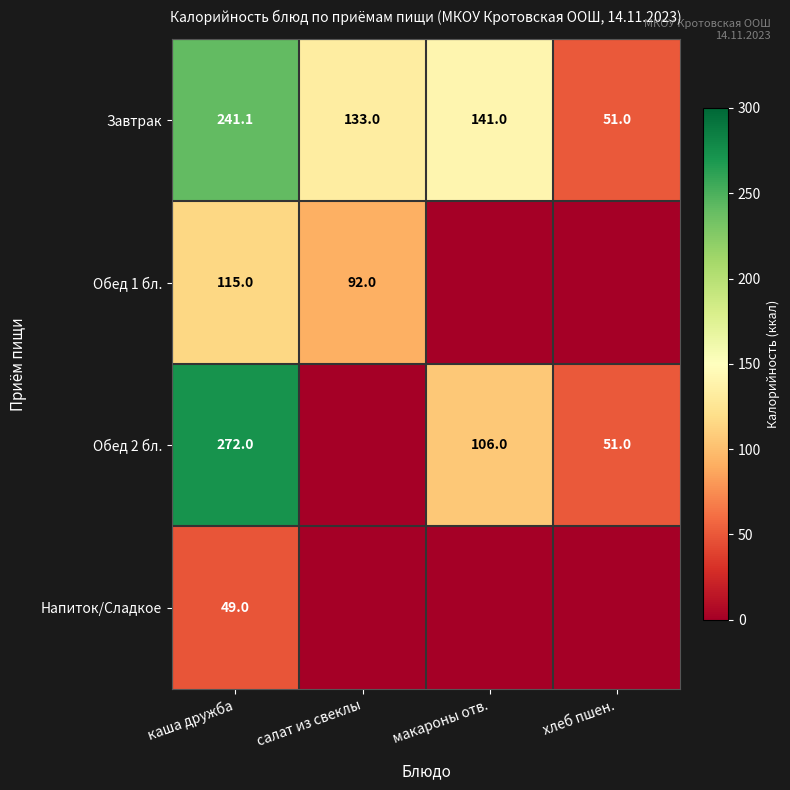

How many data points in Завтрак are less than 141?

2